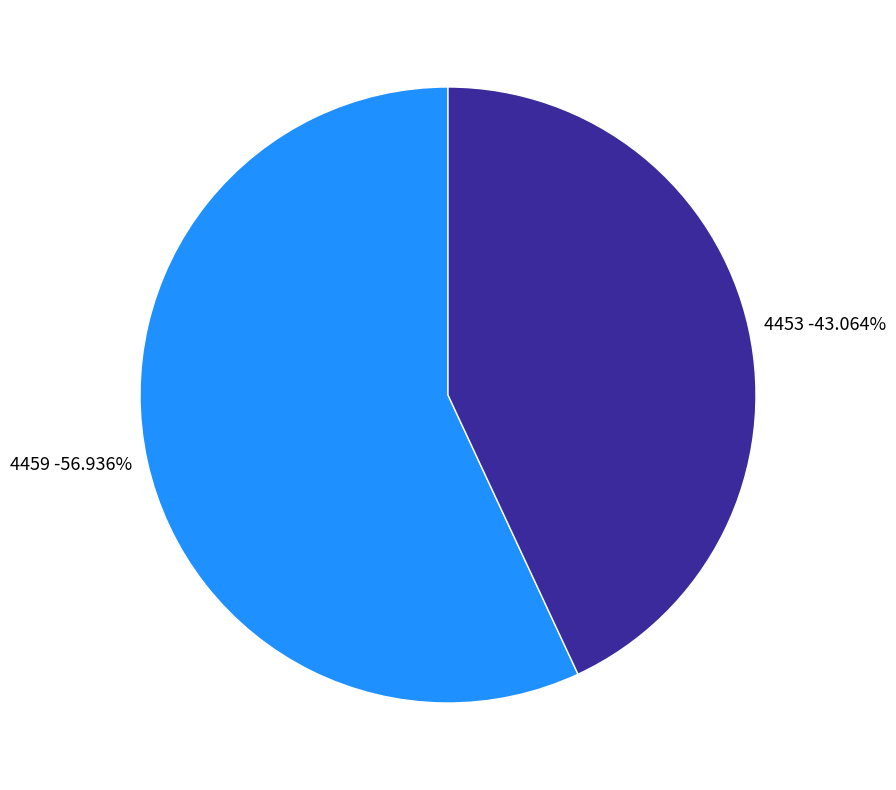

Combined, do 4459 and 4453 account for over 50%?

Yes